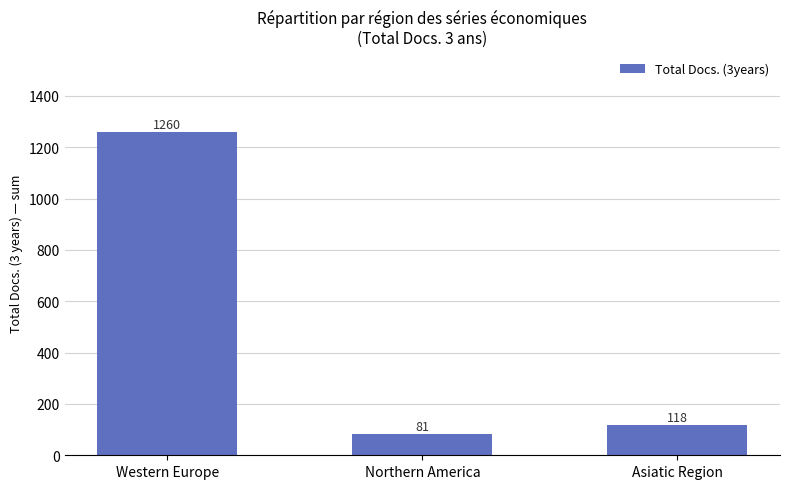

What is the ratio of the value at Western Europe to the value at Northern America?

15.6